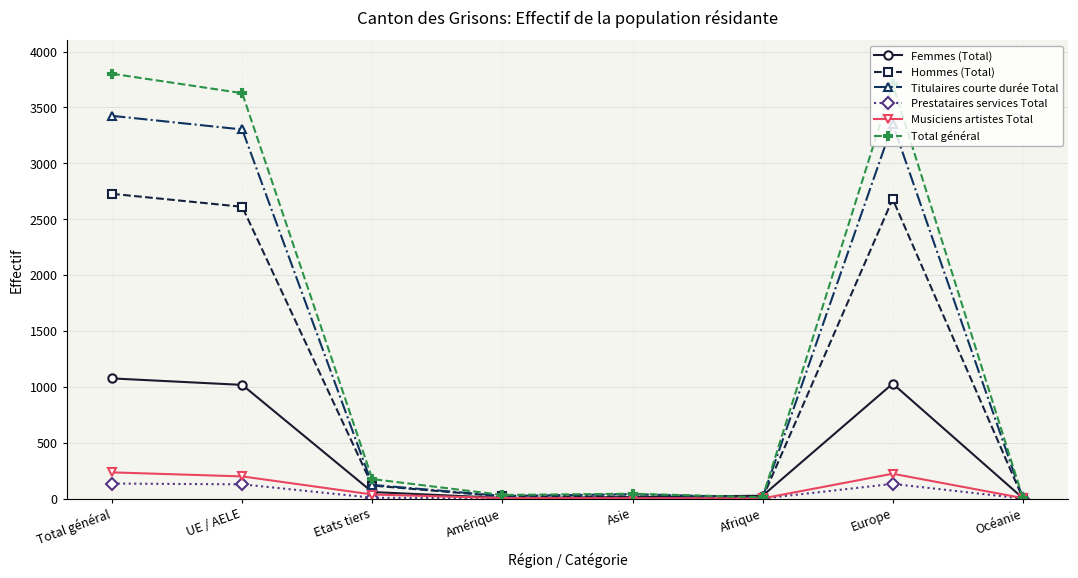

List the series in order of their peak value, highest first.

Total général, Titulaires courte durée Total, Hommes (Total), Femmes (Total), Musiciens artistes Total, Prestataires services Total